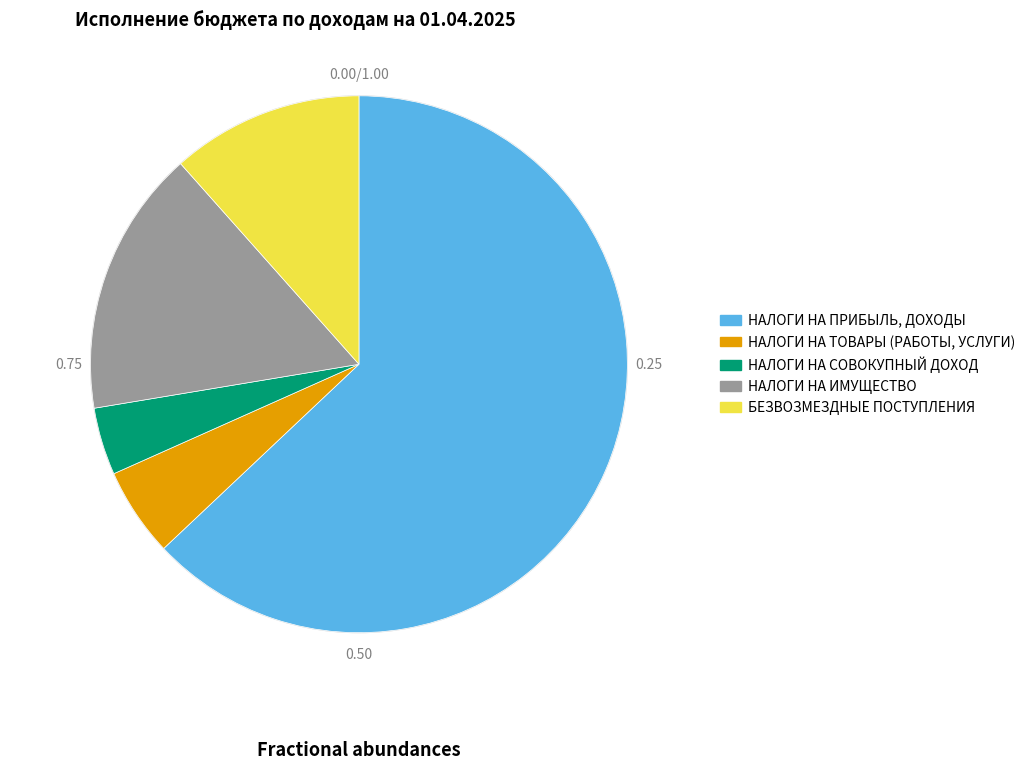

Between НАЛОГИ НА СОВОКУПНЫЙ ДОХОД and НАЛОГИ НА ИМУЩЕСТВО, which is larger?

НАЛОГИ НА ИМУЩЕСТВО